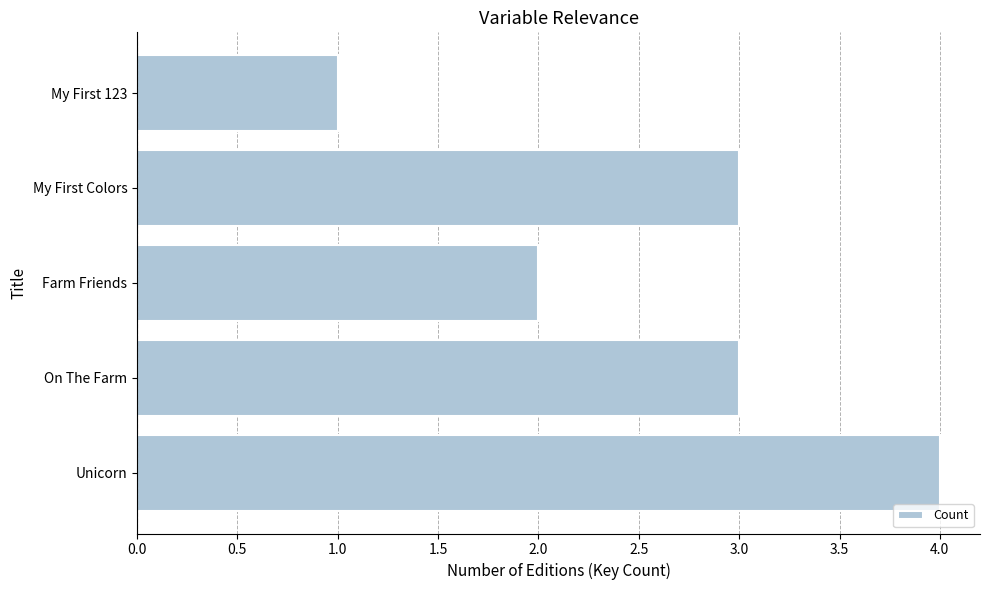

Reading top to bottom, what are all the values shown in this chart?

My First 123=1	My First Colors=3	Farm Friends=2	On The Farm=3	Unicorn=4